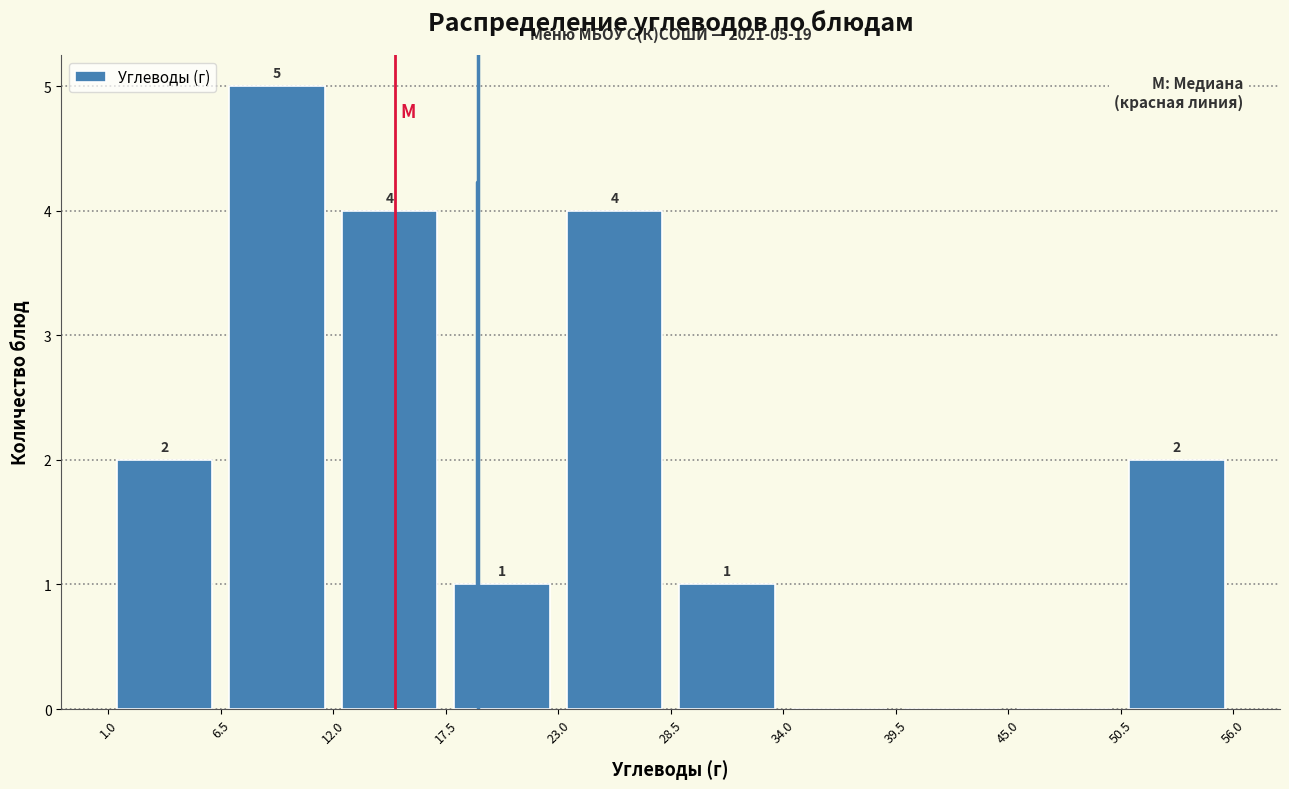

Over which range of the x-axis is the bar tallest?

6.5 to 12.0